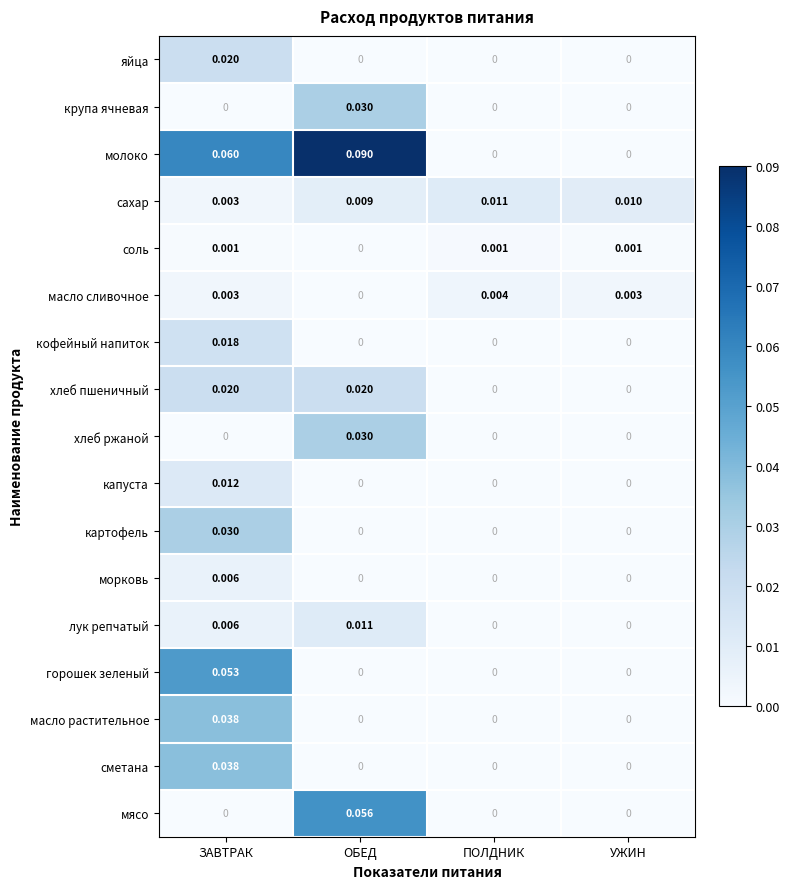

Which series has the widest spread of values?

молоко